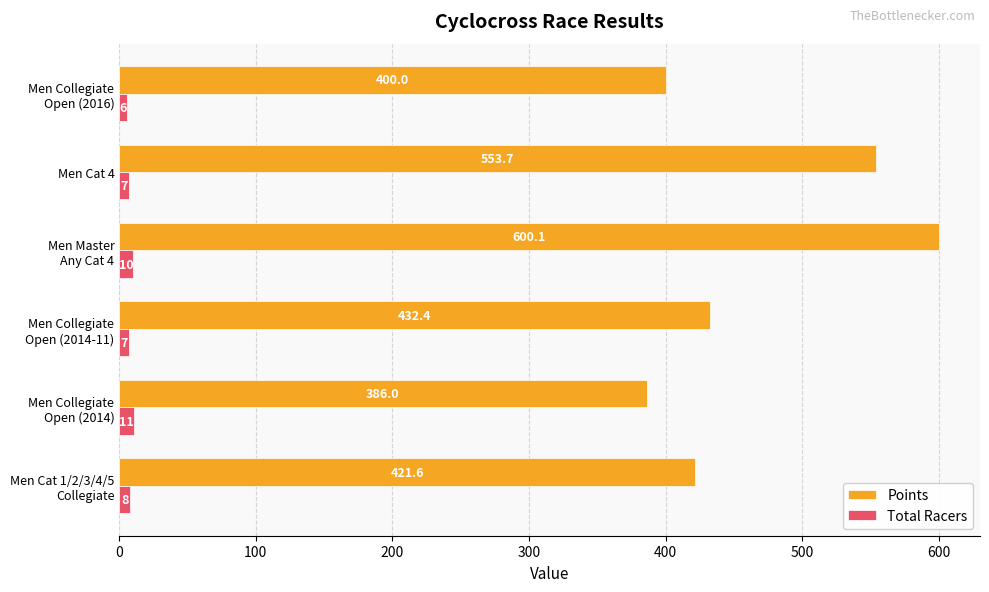

What is the difference between the maximum and minimum values in the Total Racers series?

5.0